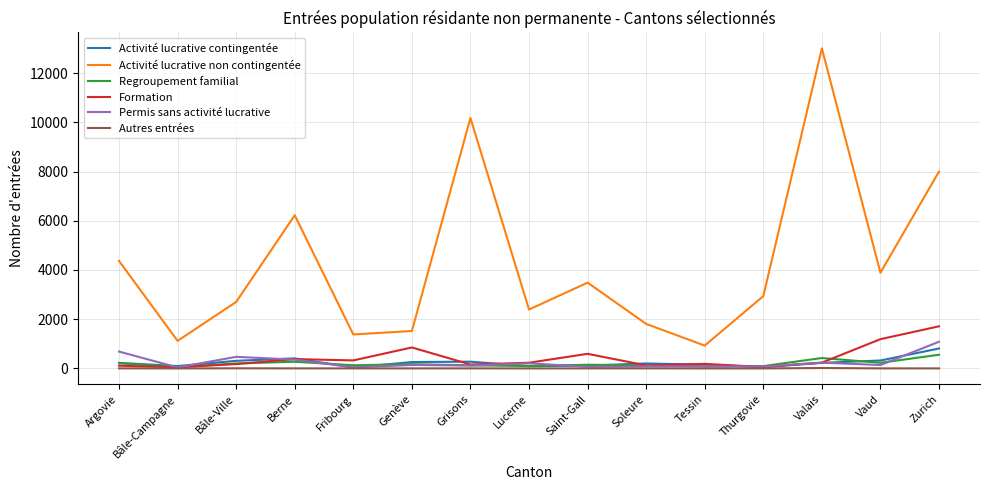

What is the total value across all series at Vaud?

5767